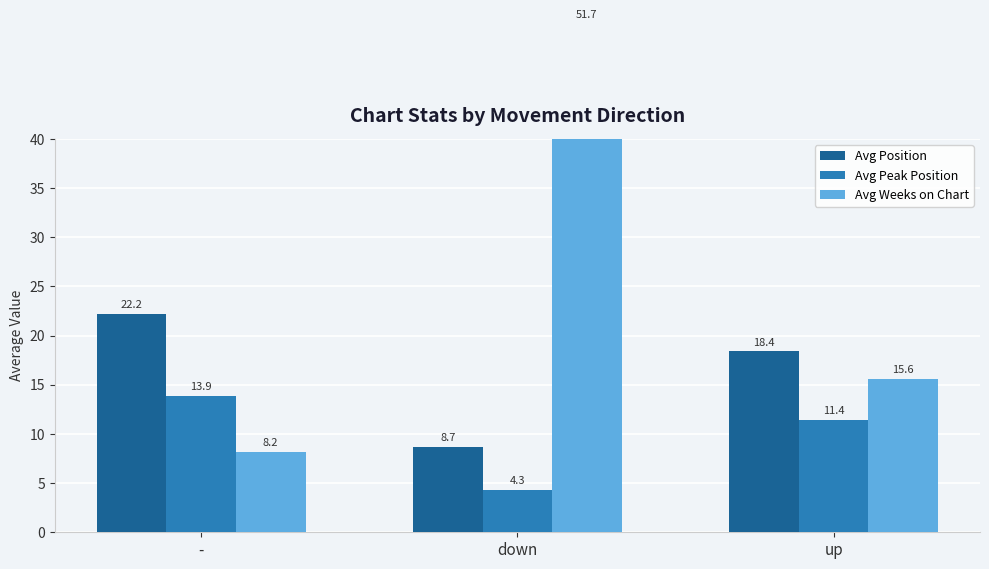

Which series changed the most between - and down?

Avg Weeks on Chart